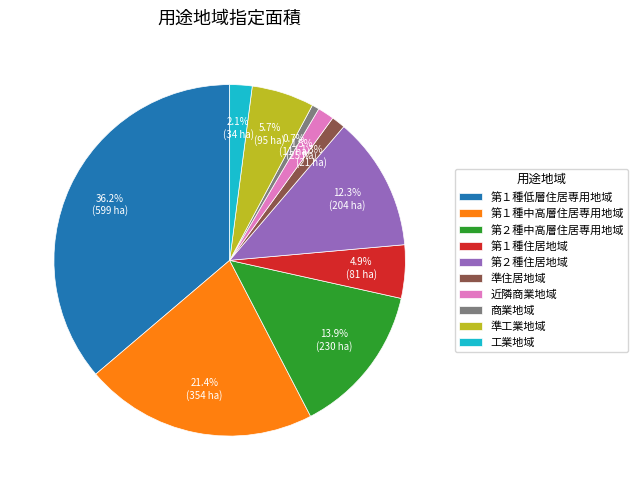

How much of the chart is everything except 商業地域?

99.3%